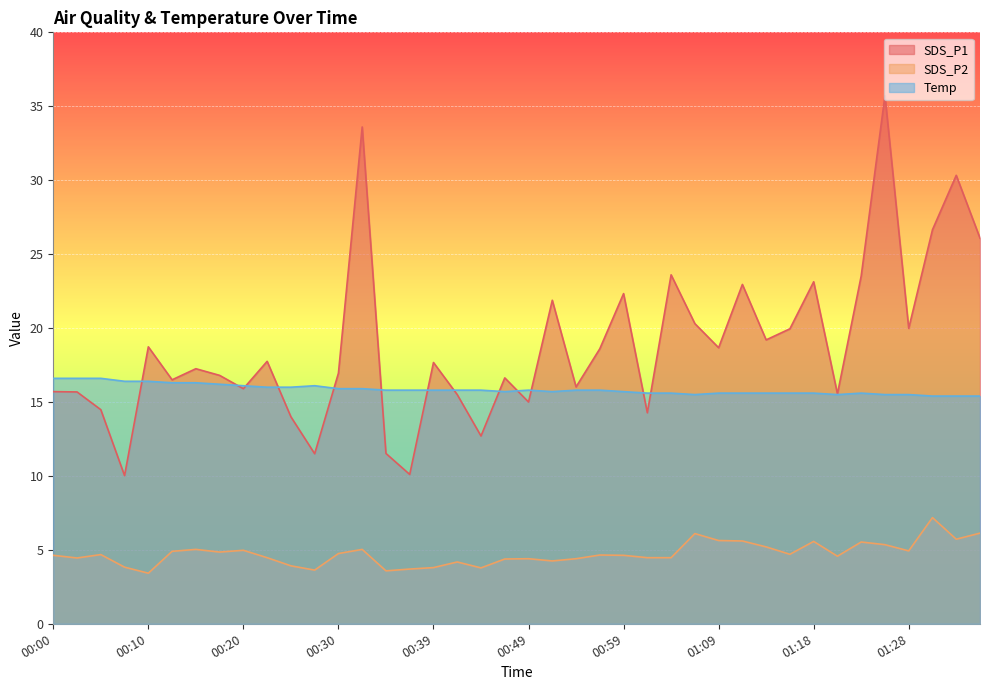

What is the approximate value of SDS_P2 at 00:18?

4.8